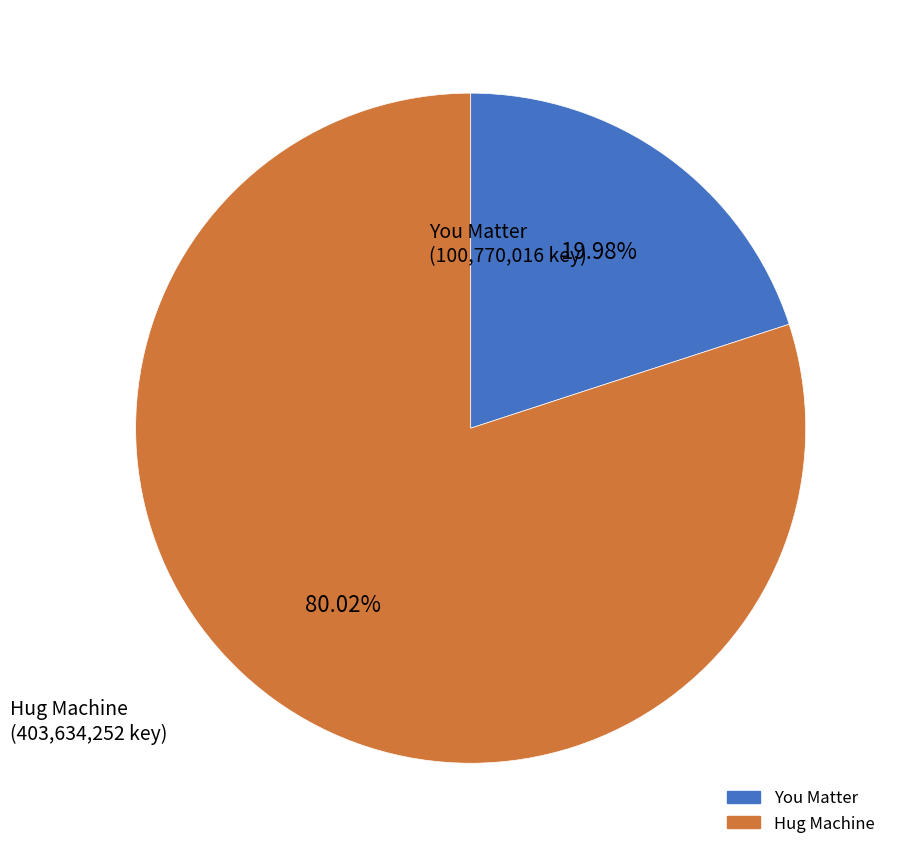

What percentage is NOT represented by Hug Machine?

20.0%